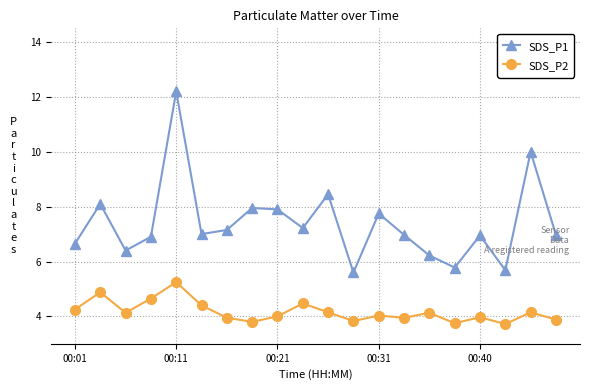

Which series has the largest total across all categories?

SDS_P1